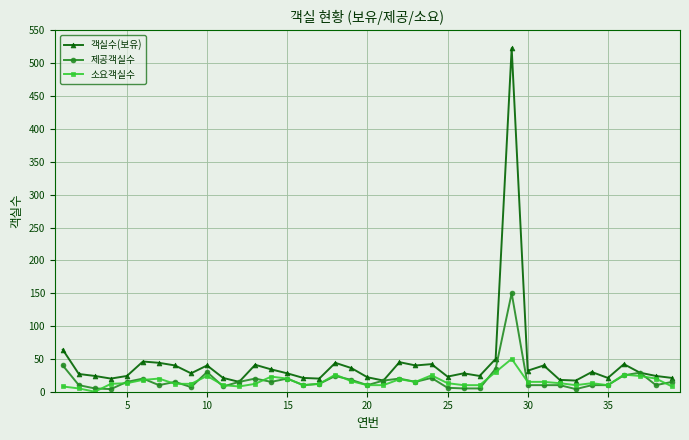

Which series has the largest range (max minus min)?

객실수(보유)